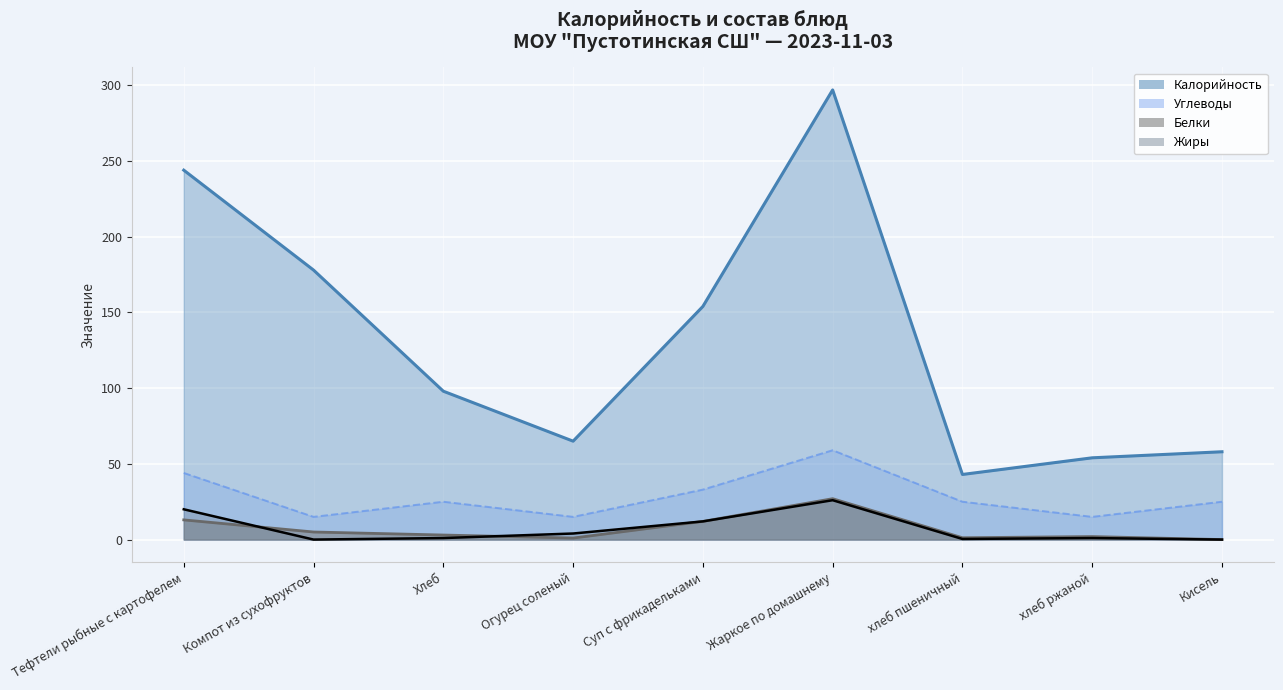

Reading left to right, list all the values displayed in this chart.

Калорийность: Тефтели рыбные с картофелем=244.0	Компот из сухофруктов=178.0	Хлеб=98.0	Огурец соленый=65.0	Суп с фрикадельками=154.0	Жаркое по домашнему=297.0	хлеб пшеничный=43.0	хлеб ржаной=54.0	Кисель=58.0
Белки: Тефтели рыбные с картофелем=13.0	Компот из сухофруктов=5.0	Хлеб=3.0	Огурец соленый=1.0	Суп с фрикадельками=12.0	Жаркое по домашнему=27.0	хлеб пшеничный=1.2	хлеб ржаной=2.0	Кисель=0.0
Жиры: Тефтели рыбные с картофелем=20.0	Компот из сухофруктов=0.0	Хлеб=1.0	Огурец соленый=4.0	Суп с фрикадельками=12.0	Жаркое по домашнему=26.0	хлеб пшеничный=0.4	хлеб ржаной=1.0	Кисель=0.0
Углеводы: Тефтели рыбные с картофелем=44.0	Компот из сухофруктов=15.0	Хлеб=25.0	Огурец соленый=15.0	Суп с фрикадельками=33.0	Жаркое по домашнему=59.0	хлеб пшеничный=25.0	хлеб ржаной=15.0	Кисель=25.0